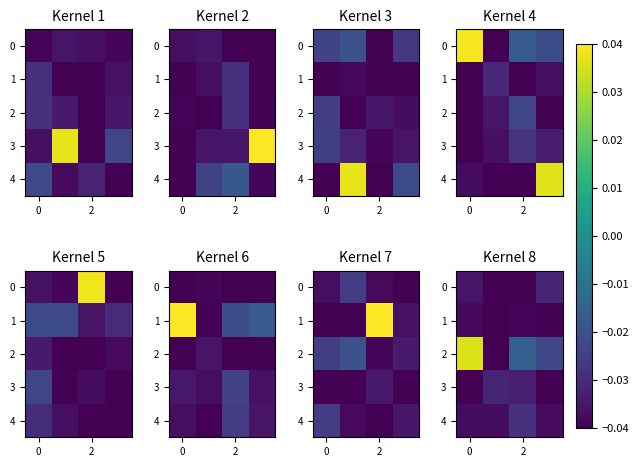

Where is 4 nearest to the value 0?

2